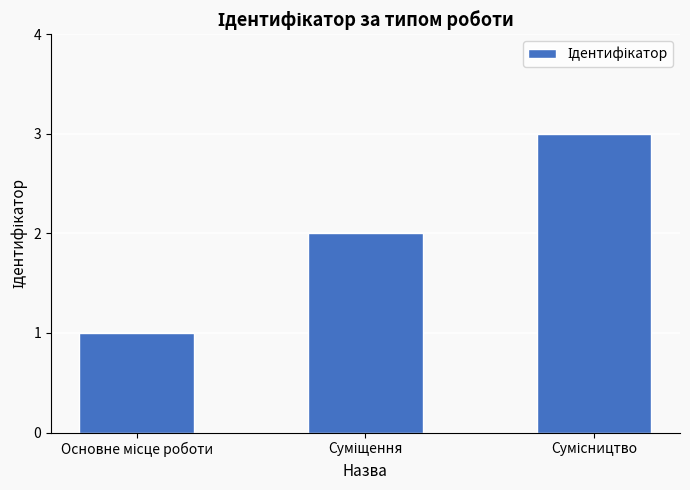

What is the maximum value shown in the chart?

3